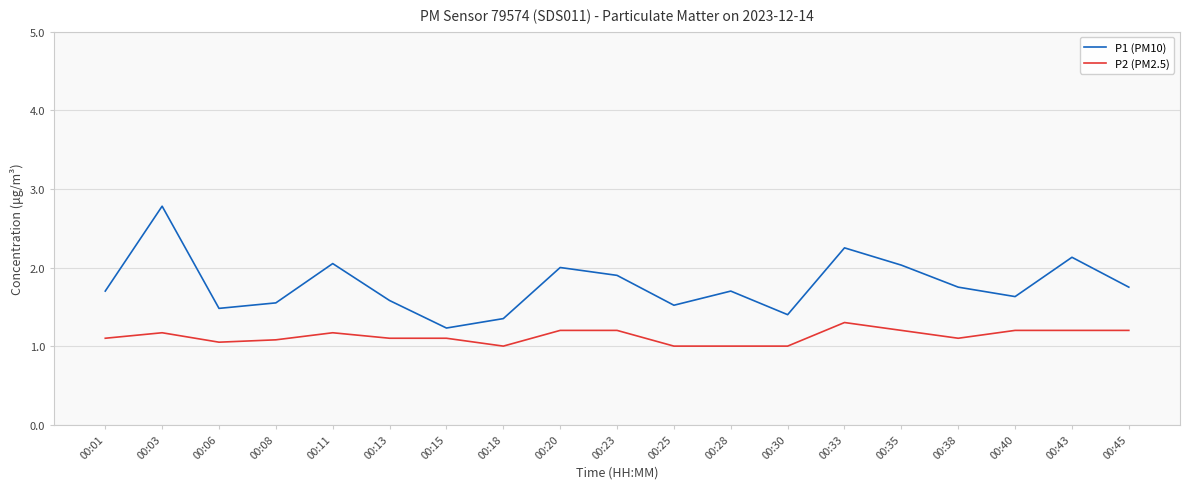

How many lines are shown in the chart?

2